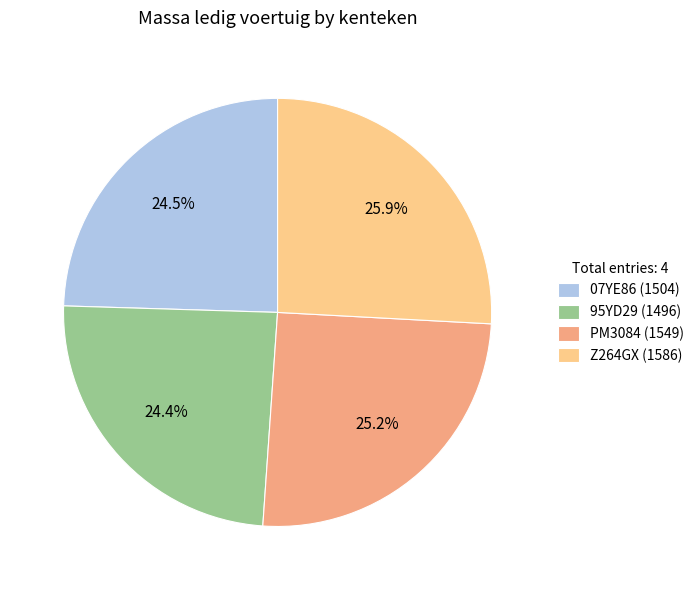

To the nearest percent, what is the difference between the 07YE86 and Z264GX slice percentages?

1%